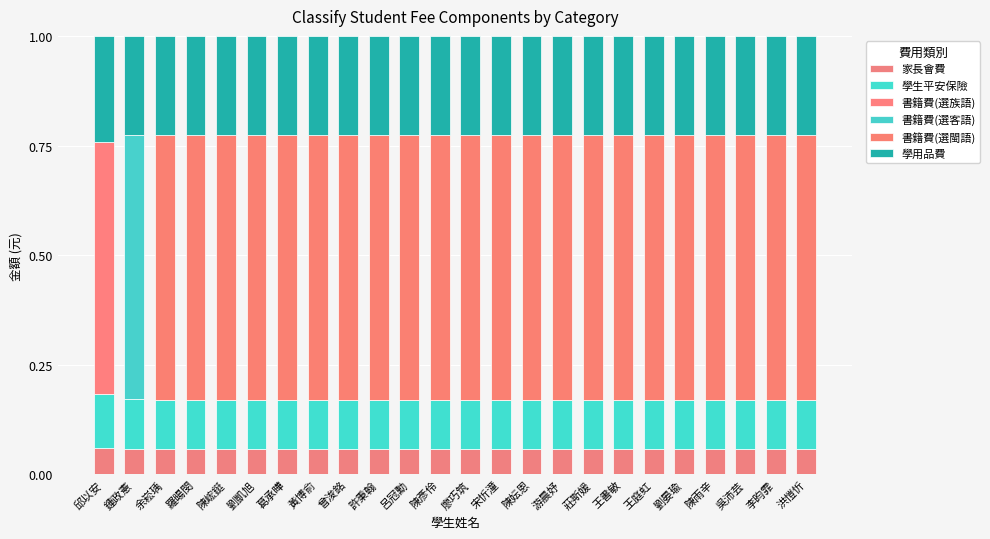

Is it true that 書籍費(選閩語) equals 0.0 at 鍾政憲?

True